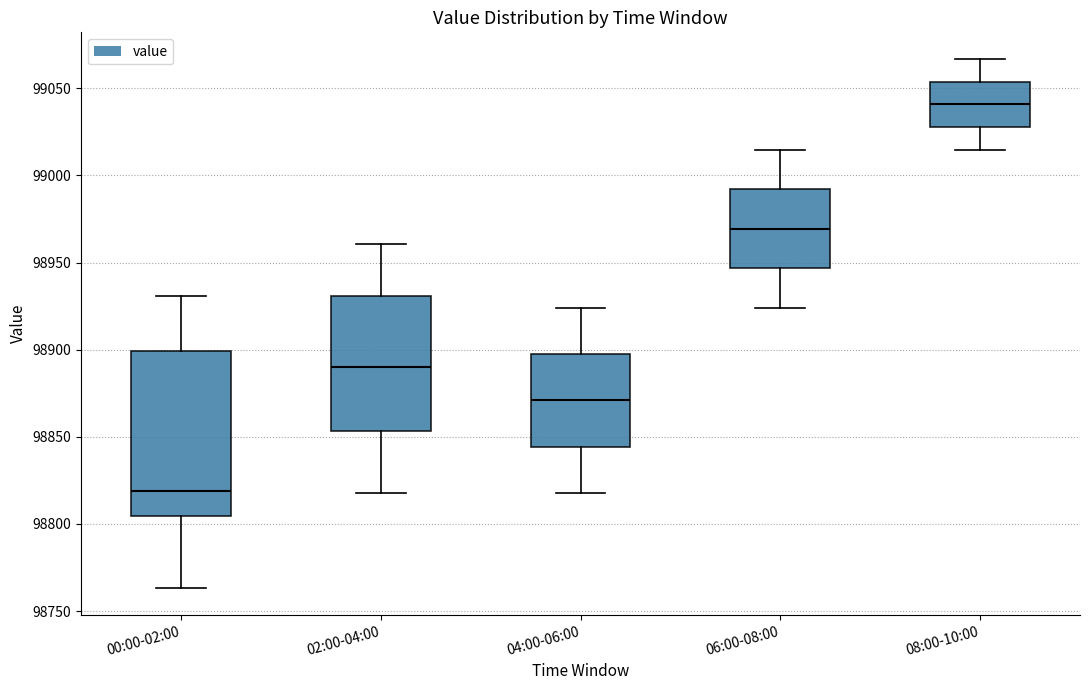

Reading left to right, read every box against the y-axis: the position of its median line, the range the box covers, and the ends of its whiskers. The values are not printed on the chart, so give them approximately, as read against the axis.

00:00-02:00: median 98820, box 98805 to 98900, whiskers 98765 to 98930
02:00-04:00: median 98890, box 98855 to 98930, whiskers 98820 to 98960
04:00-06:00: median 98870, box 98845 to 98900, whiskers 98820 to 98925
06:00-08:00: median 98970, box 98945 to 98990, whiskers 98925 to 99015
08:00-10:00: median 99040, box 99030 to 99055, whiskers 99015 to 99065